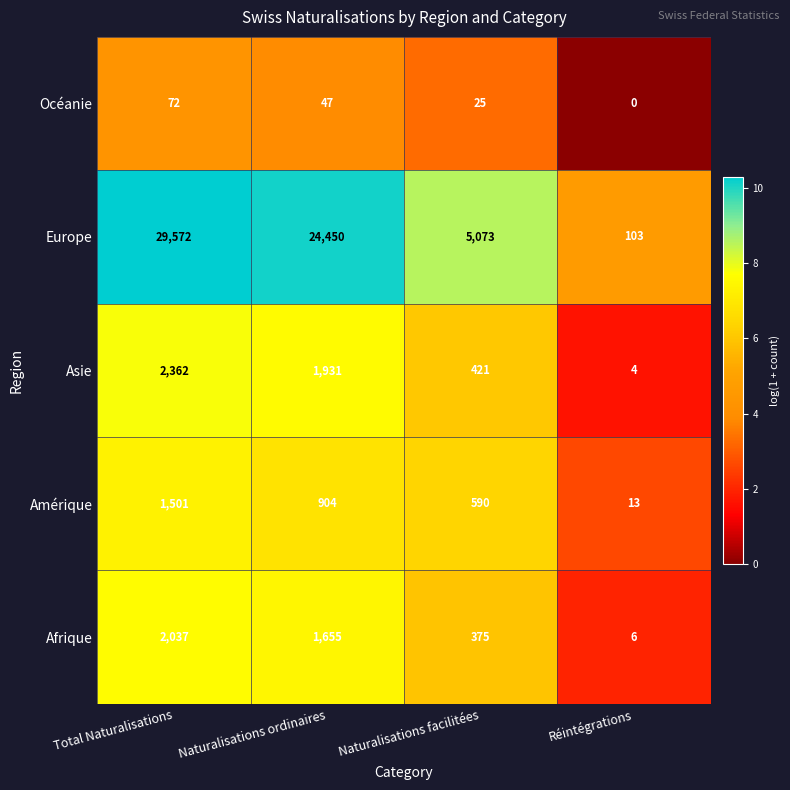

At which category is the sum across all series the highest?

Total Naturalisations